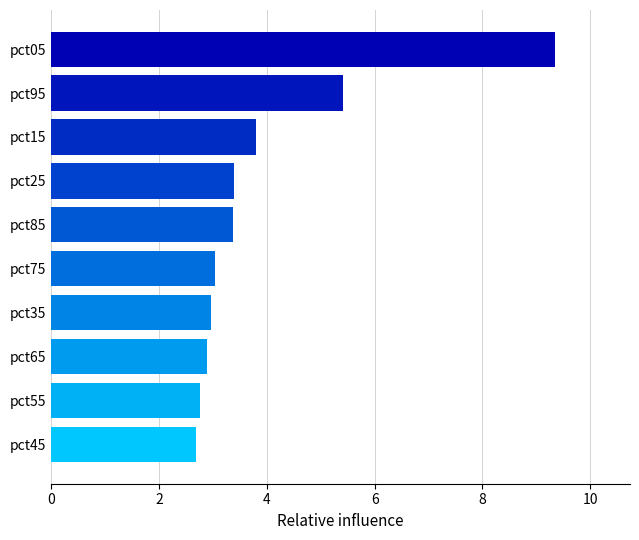

The chart shows a value of 3.8 at pct15. True or false?

True